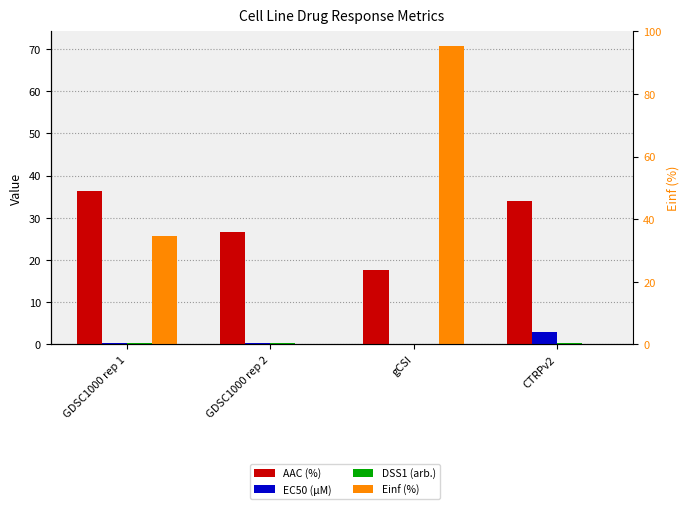

At which label does DSS1 (arb.) reach its minimum?

gCSI